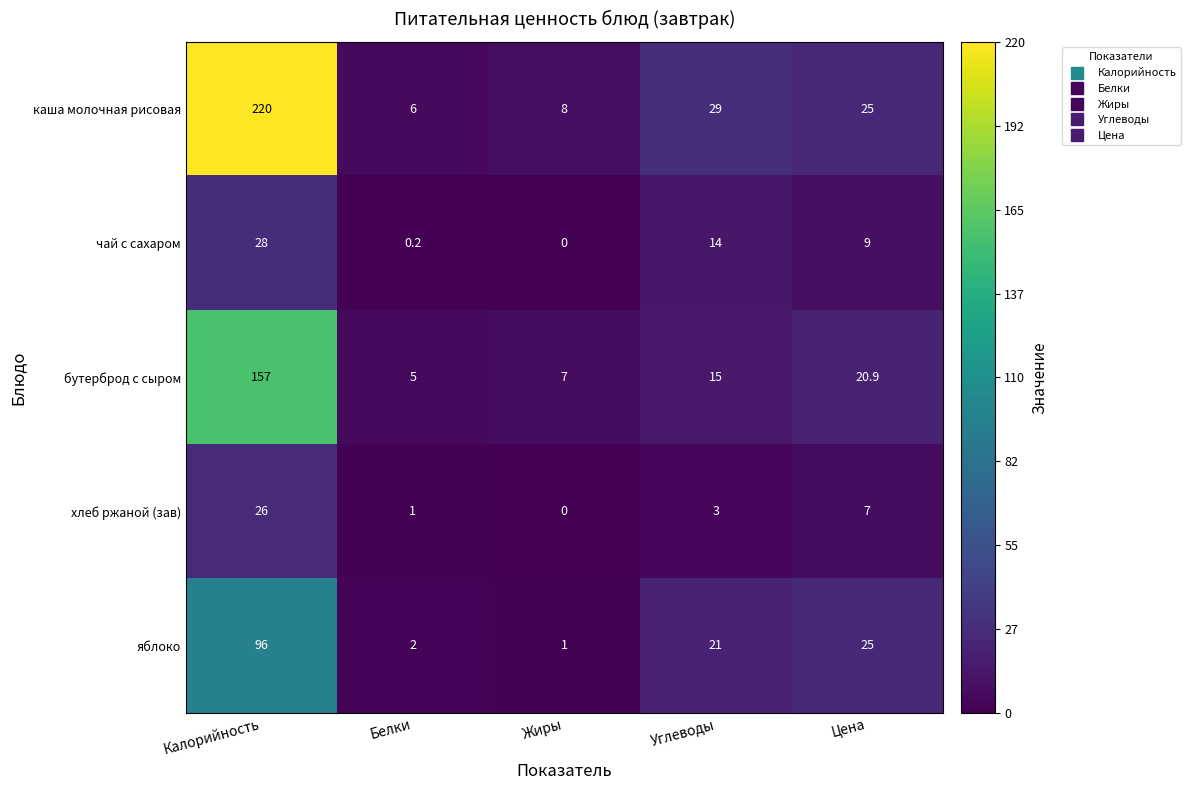

How many categories are shown in the chart?

5